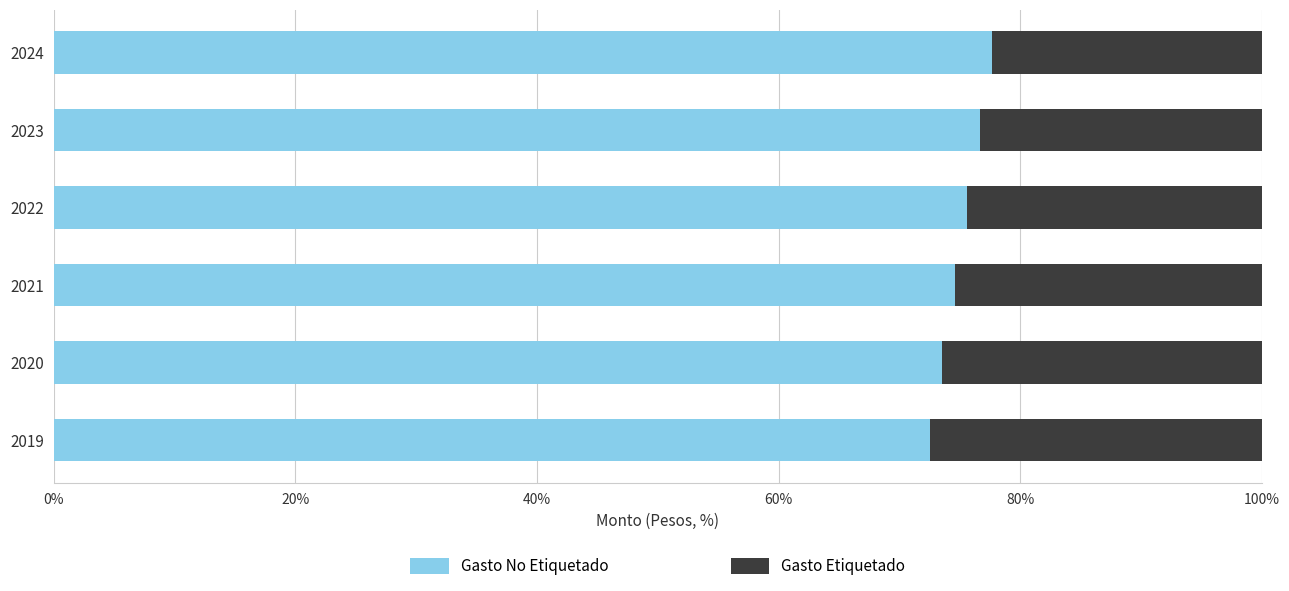

What is the average value of the Gasto No Etiquetado series?

75.1